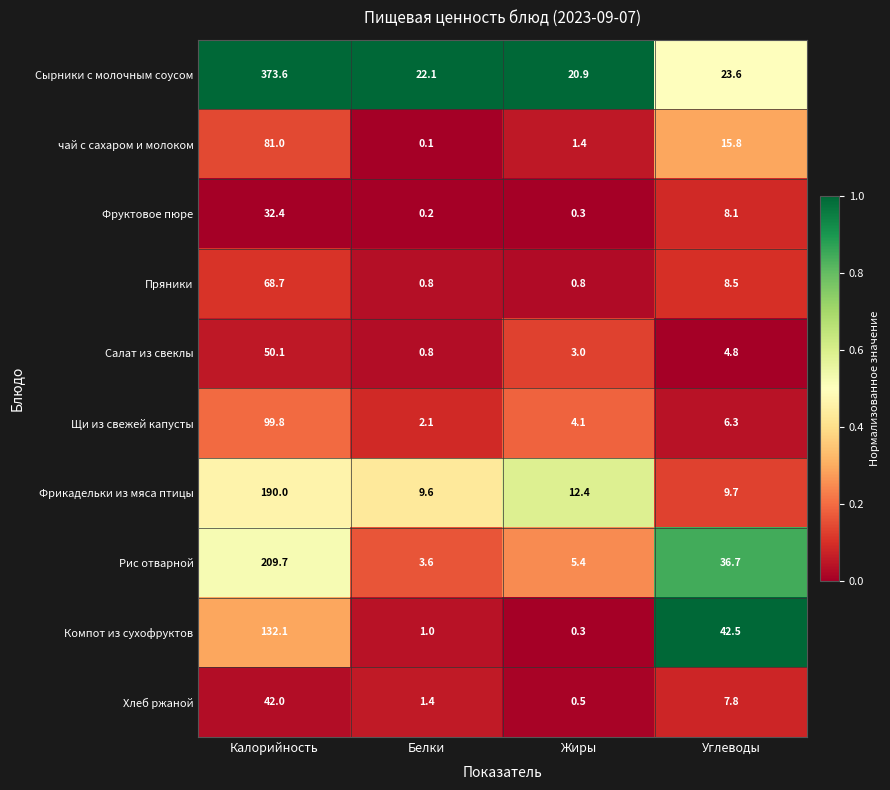

Read the Пряники value at Калорийность.

68.7